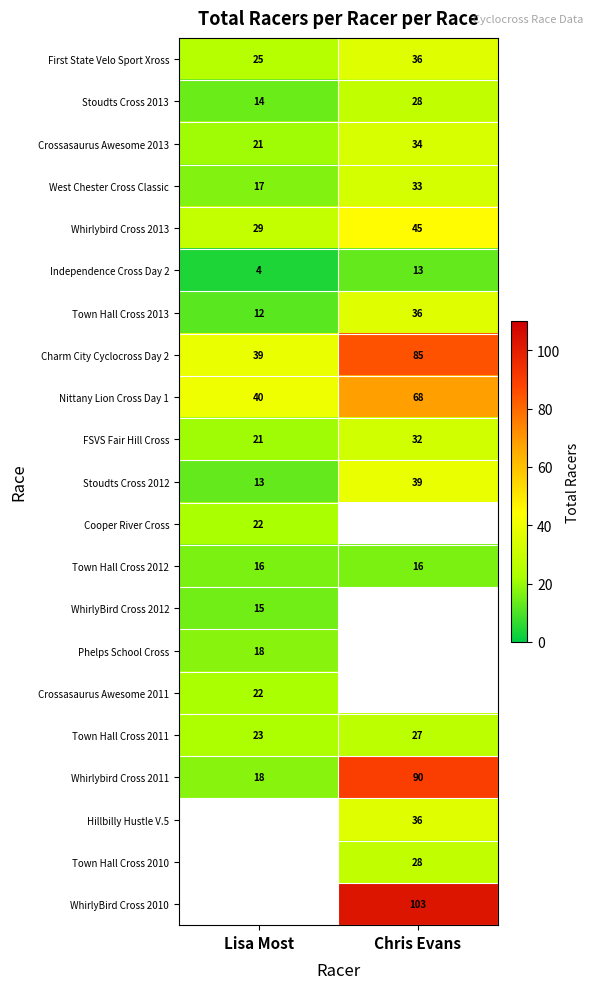

At which label is Whirlybird Cross 2013 closest to 37?

Lisa Most